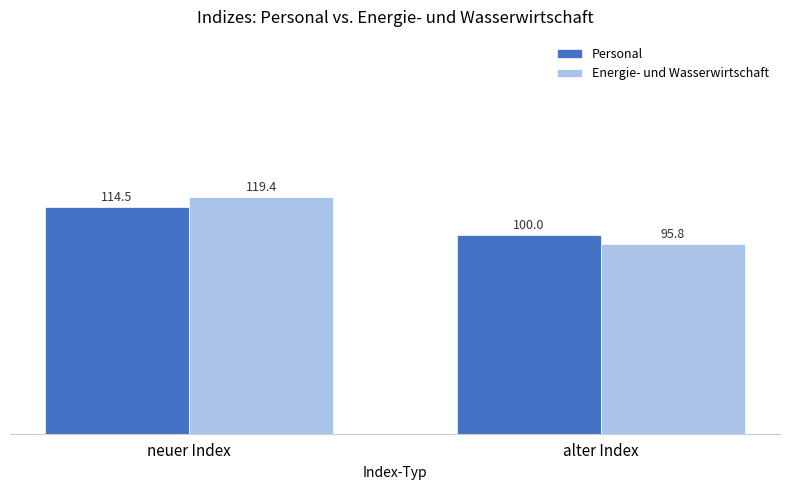

What is the maximum value for Personal?

114.5